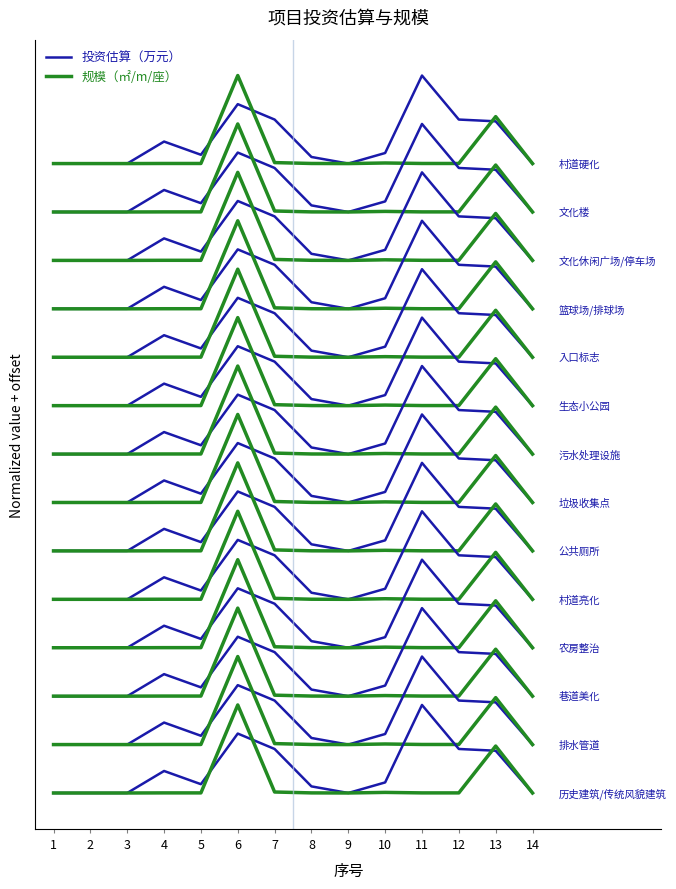

What is the value of the 规模（㎡/m/座） point at the 2nd from the left?

7.2